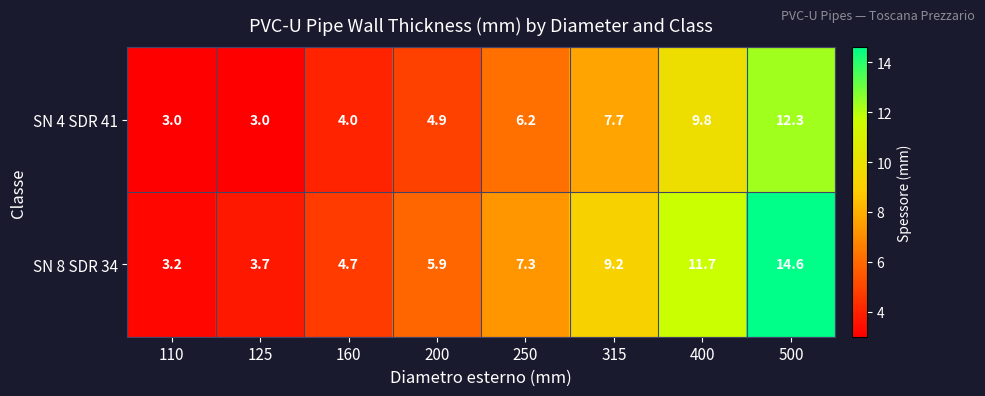

What is the difference between the highest and lowest values at 160?

0.7